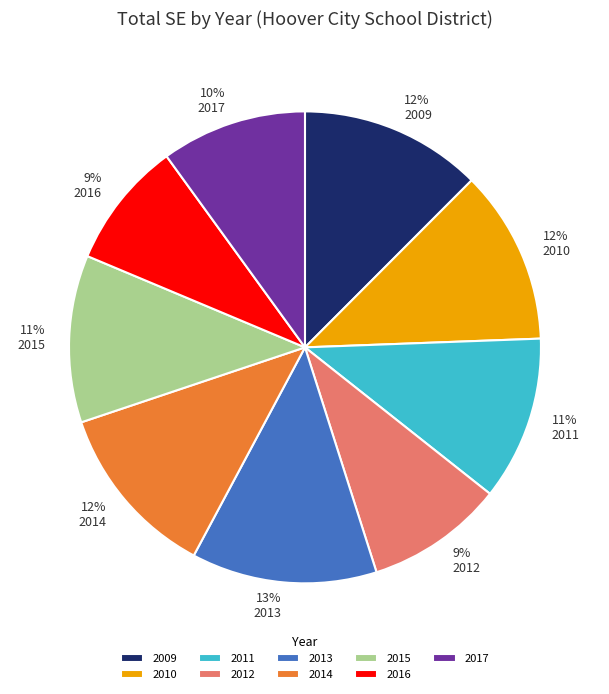

What percentage is the 2013 slice, to the nearest percent?

13%